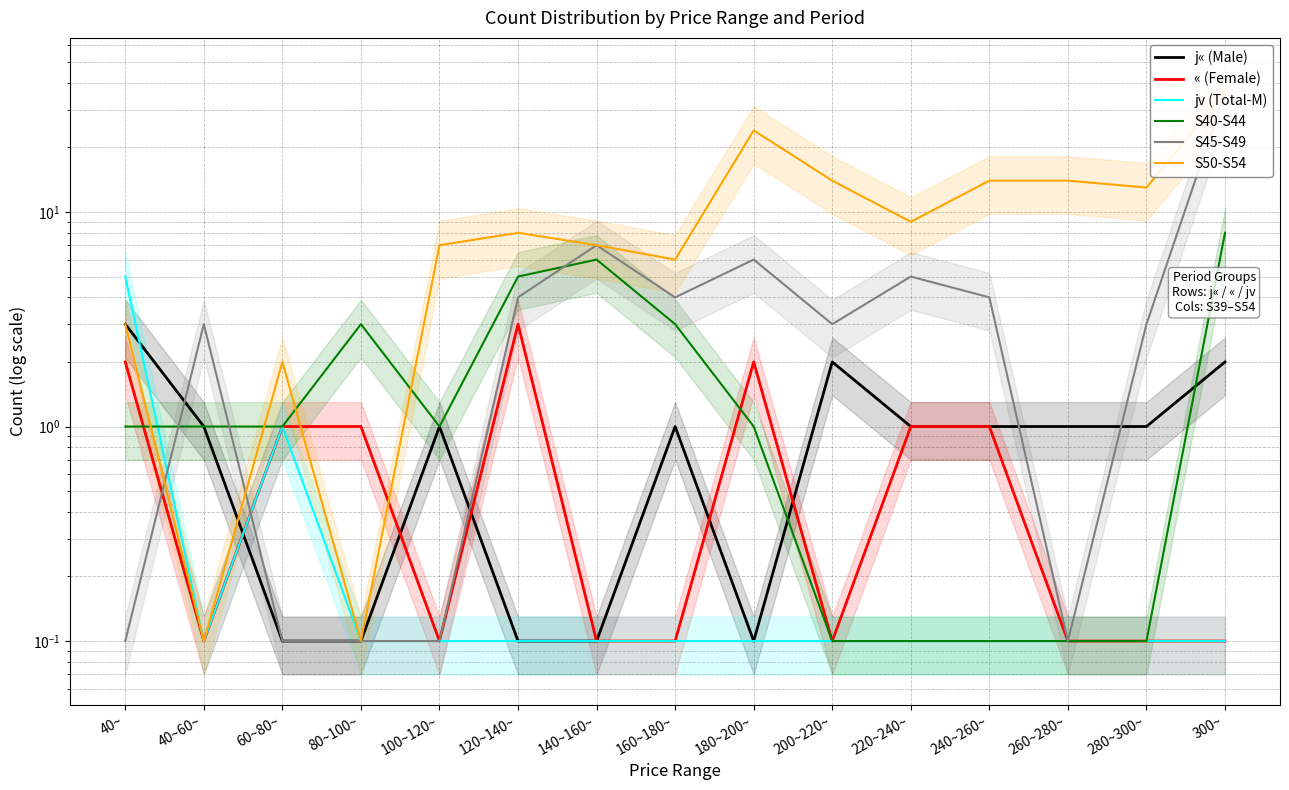

Count the number of data series in this chart.

6